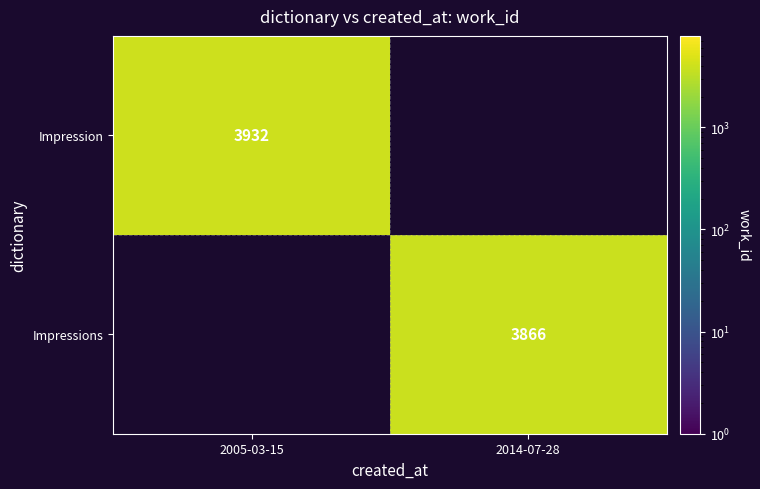

The value of Impressions at 2014-07-28 is 3866. True or false?

True